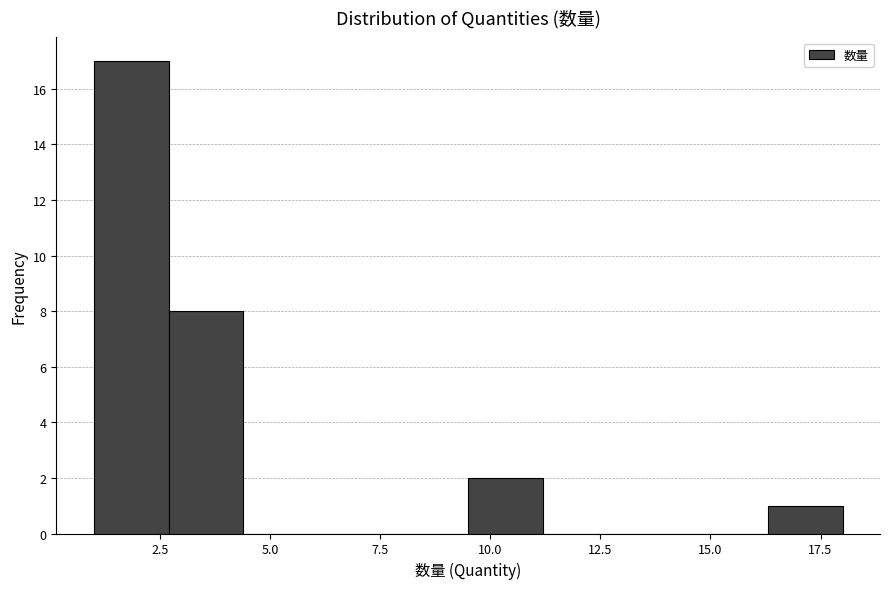

Read against the x-axis, roughly where is the centre of the tallest bar?

2.0